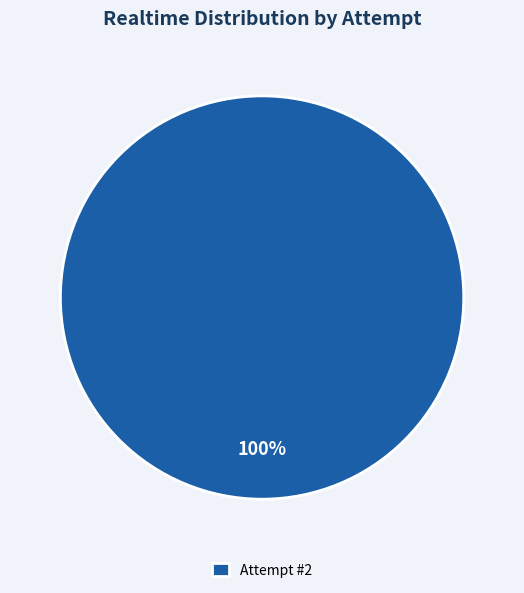

Is there any slice that represents more than half of the pie?

Yes